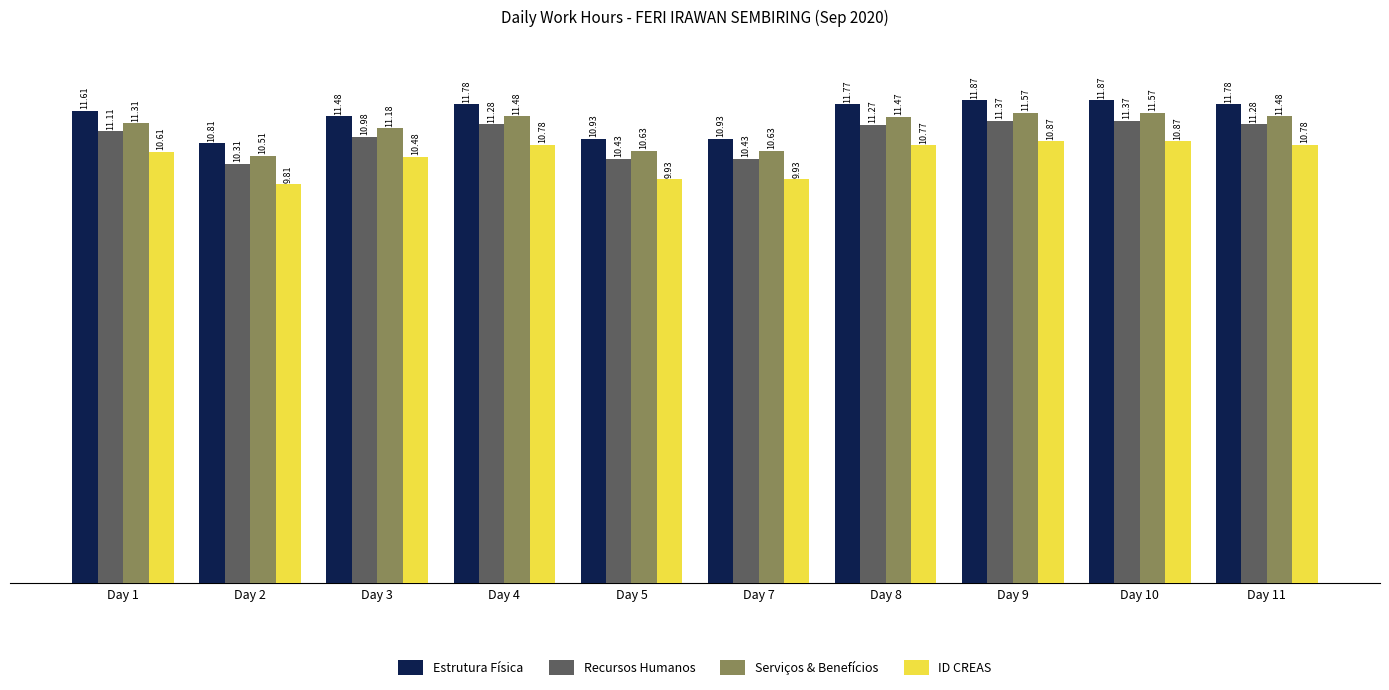

How many categories are shown in the chart?

10